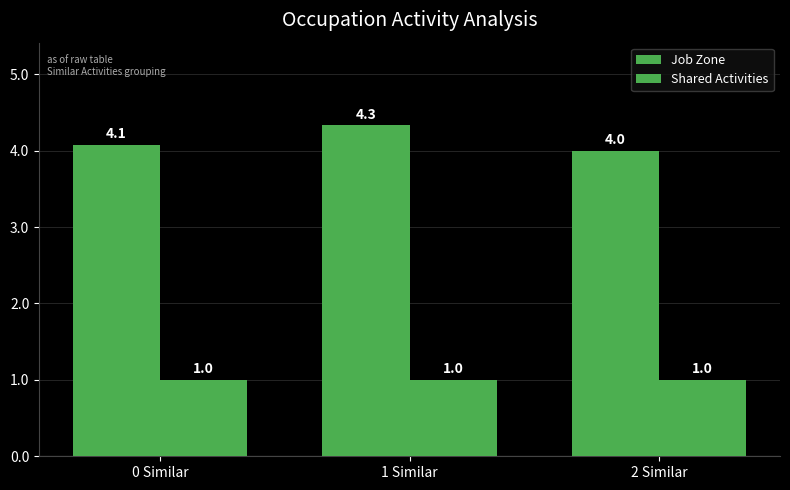

Rank the categories by Shared Activities value from highest to lowest.

0 Similar, 1 Similar, 2 Similar